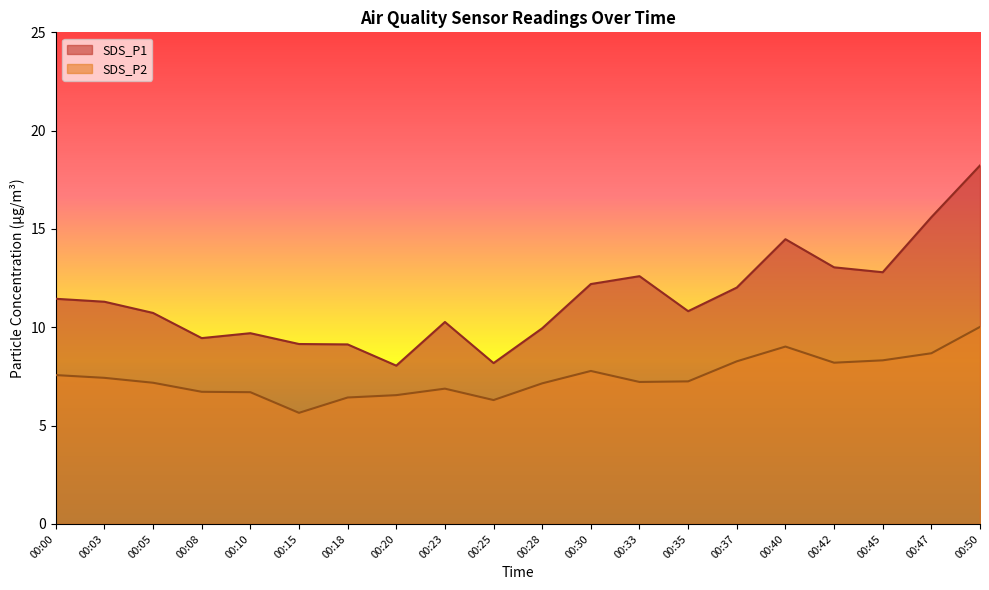

Does the chart have visible grid lines?

No